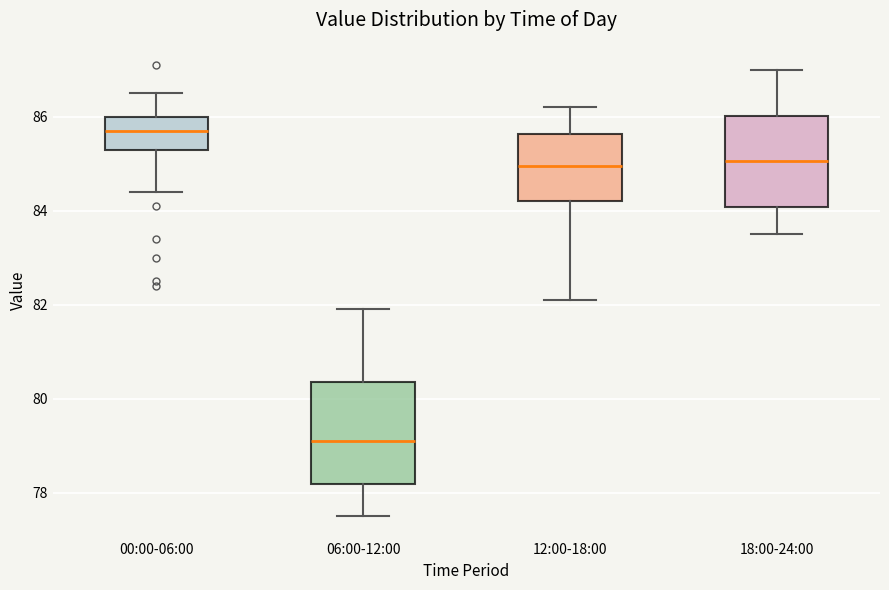

Reading left to right, transcribe this box plot: for each box, give where its median line is, the range the box spans, and where its two whiskers end, as read against the y-axis. The values are not printed on the chart, so give them approximately, as read against the axis.

00:00-06:00: median 85.8, box 85.4 to 86.0, whiskers 84.4 to 86.6
06:00-12:00: median 79.2, box 78.2 to 80.4, whiskers 77.6 to 82.0
12:00-18:00: median 85.0, box 84.2 to 85.6, whiskers 82.2 to 86.2
18:00-24:00: median 85.0, box 84.0 to 86.0, whiskers 83.6 to 87.0